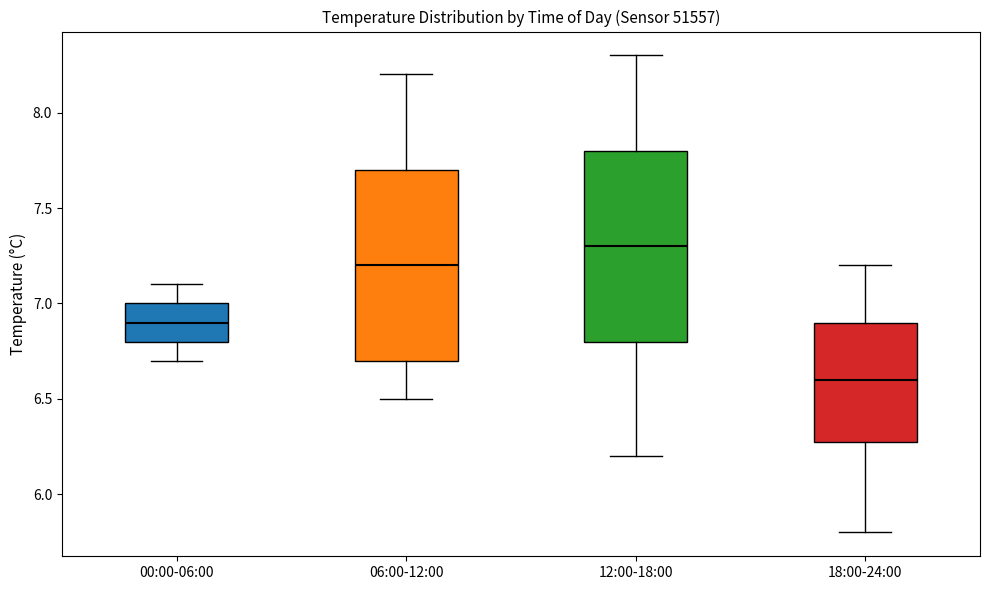

Reading left to right, read every box against the y-axis: the position of its median line, the range the box covers, and the ends of its whiskers. The values are not printed on the chart, so give them approximately, as read against the axis.

00:00-06:00: median 6.9, box 6.8 to 7.0, whiskers 6.7 to 7.1
06:00-12:00: median 7.2, box 6.7 to 7.7, whiskers 6.5 to 8.2
12:00-18:00: median 7.3, box 6.8 to 7.8, whiskers 6.2 to 8.3
18:00-24:00: median 6.6, box 6.3 to 6.9, whiskers 5.8 to 7.2